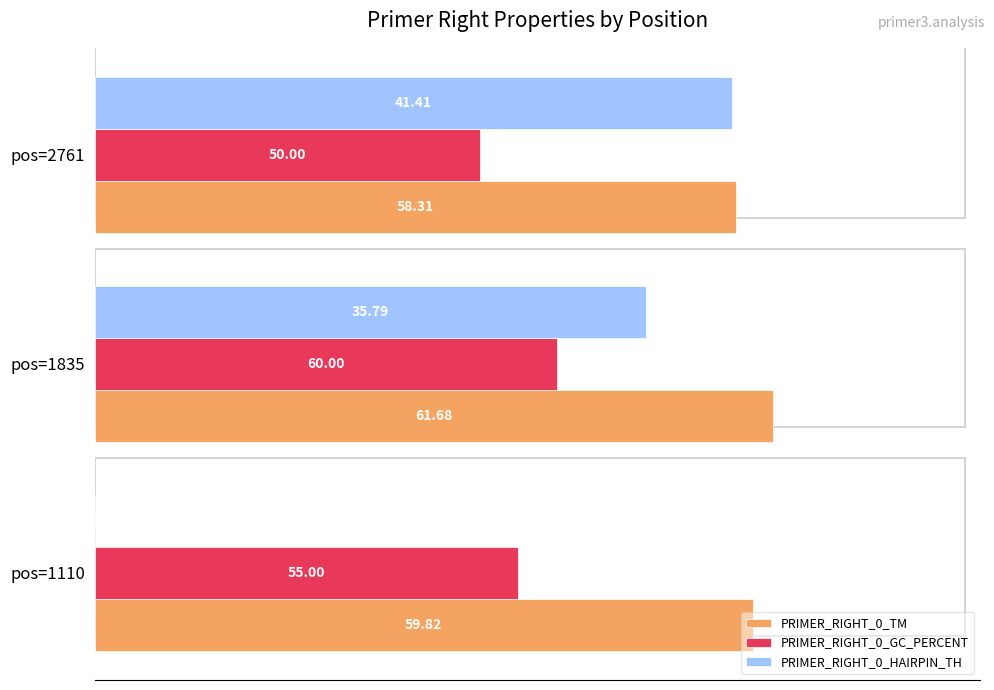

Between pos=1835 and pos=2761, which series saw the biggest shift?

PRIMER_RIGHT_0_HAIRPIN_TH